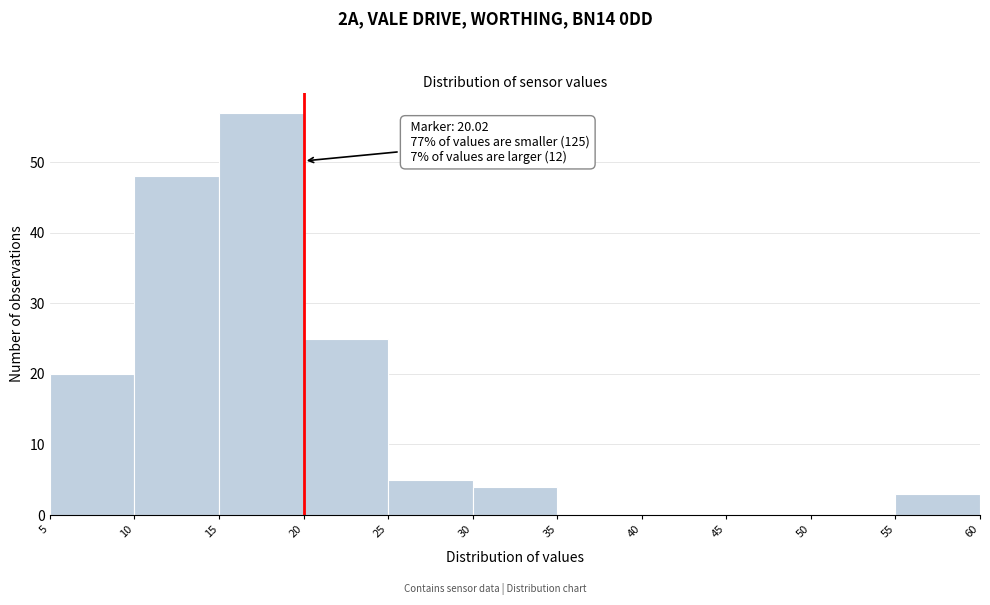

Over which range of the x-axis is the bar tallest?

15 to 20